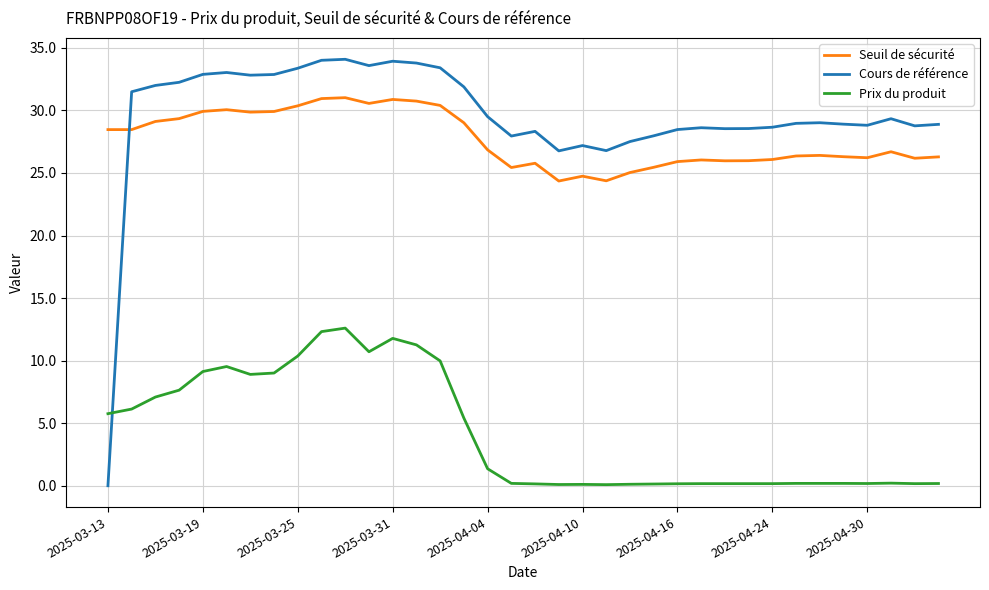

What is the greatest value displayed?

34.1